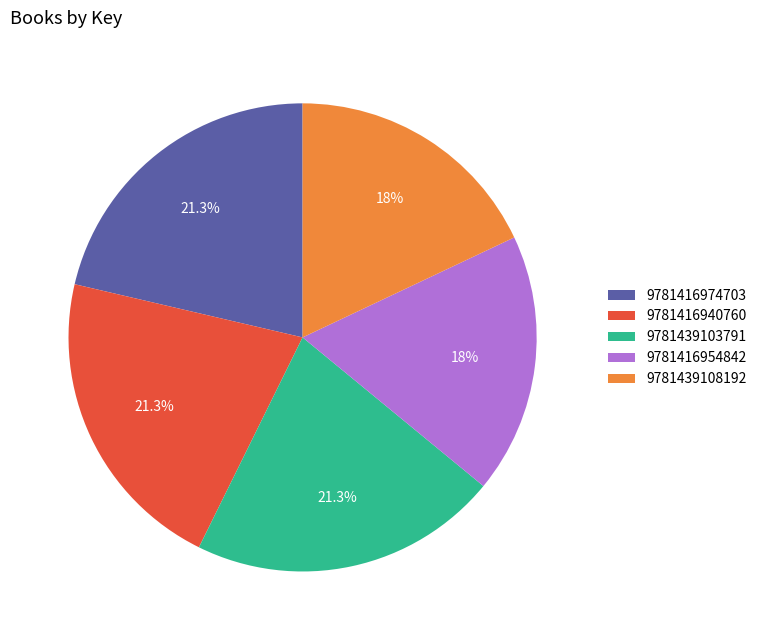

Is there any slice that represents more than half of the pie?

No